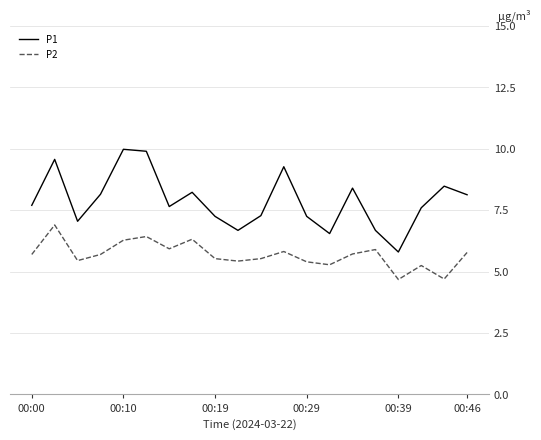

Which series has the widest spread of values?

P1